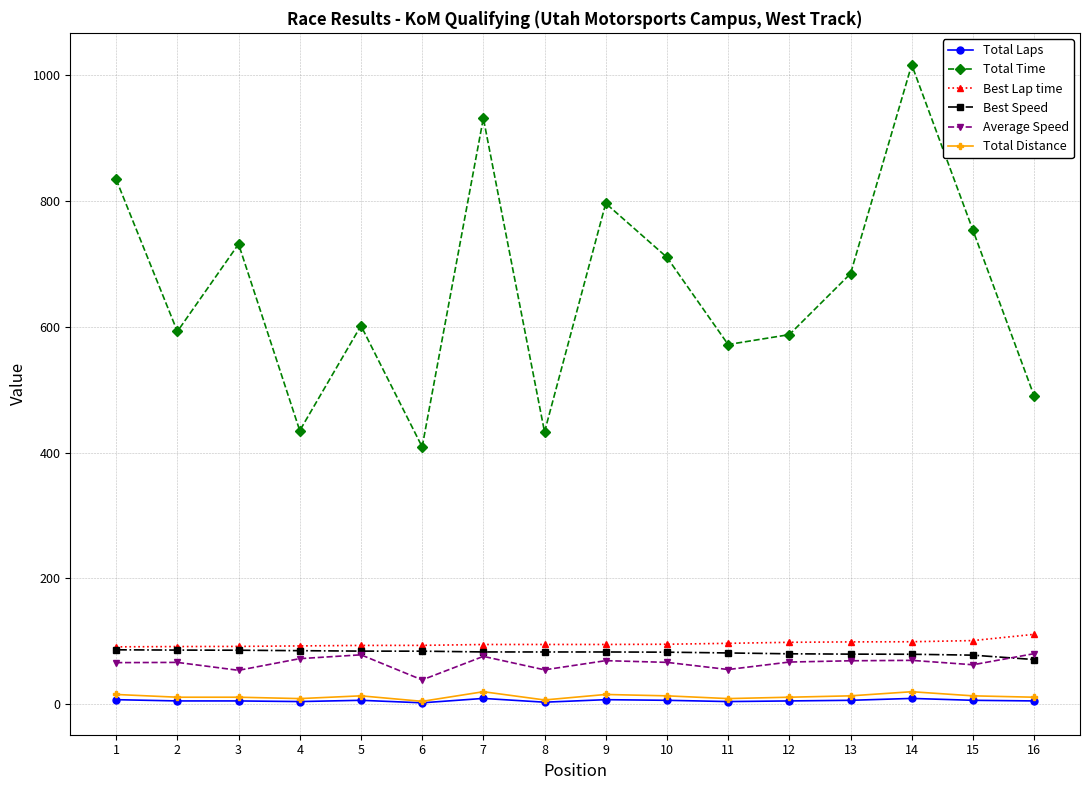

True or false: Total Distance and Best Speed intersect in this chart.

False